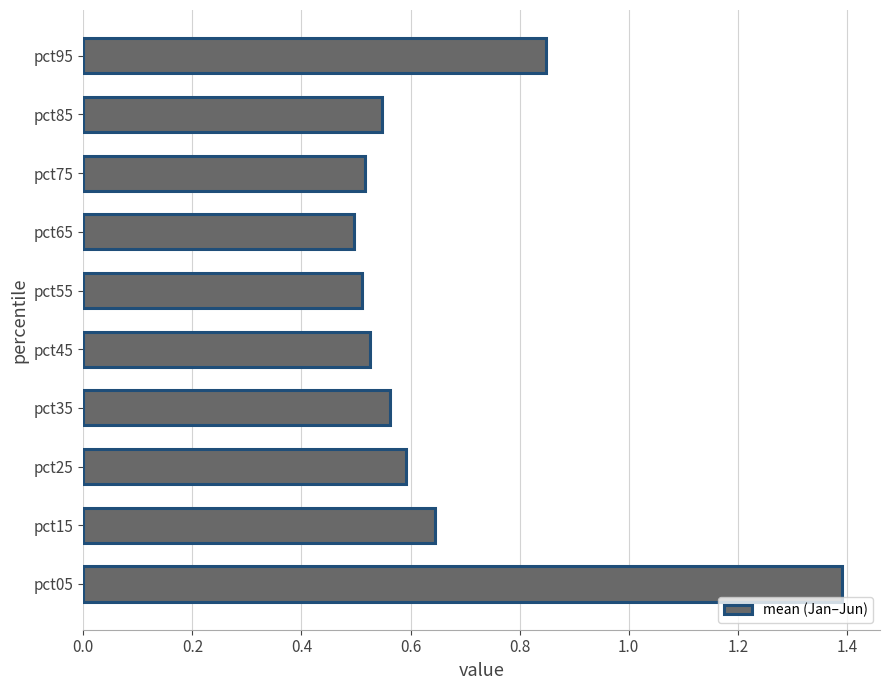

Which label corresponds to the smallest value in the chart?

pct65